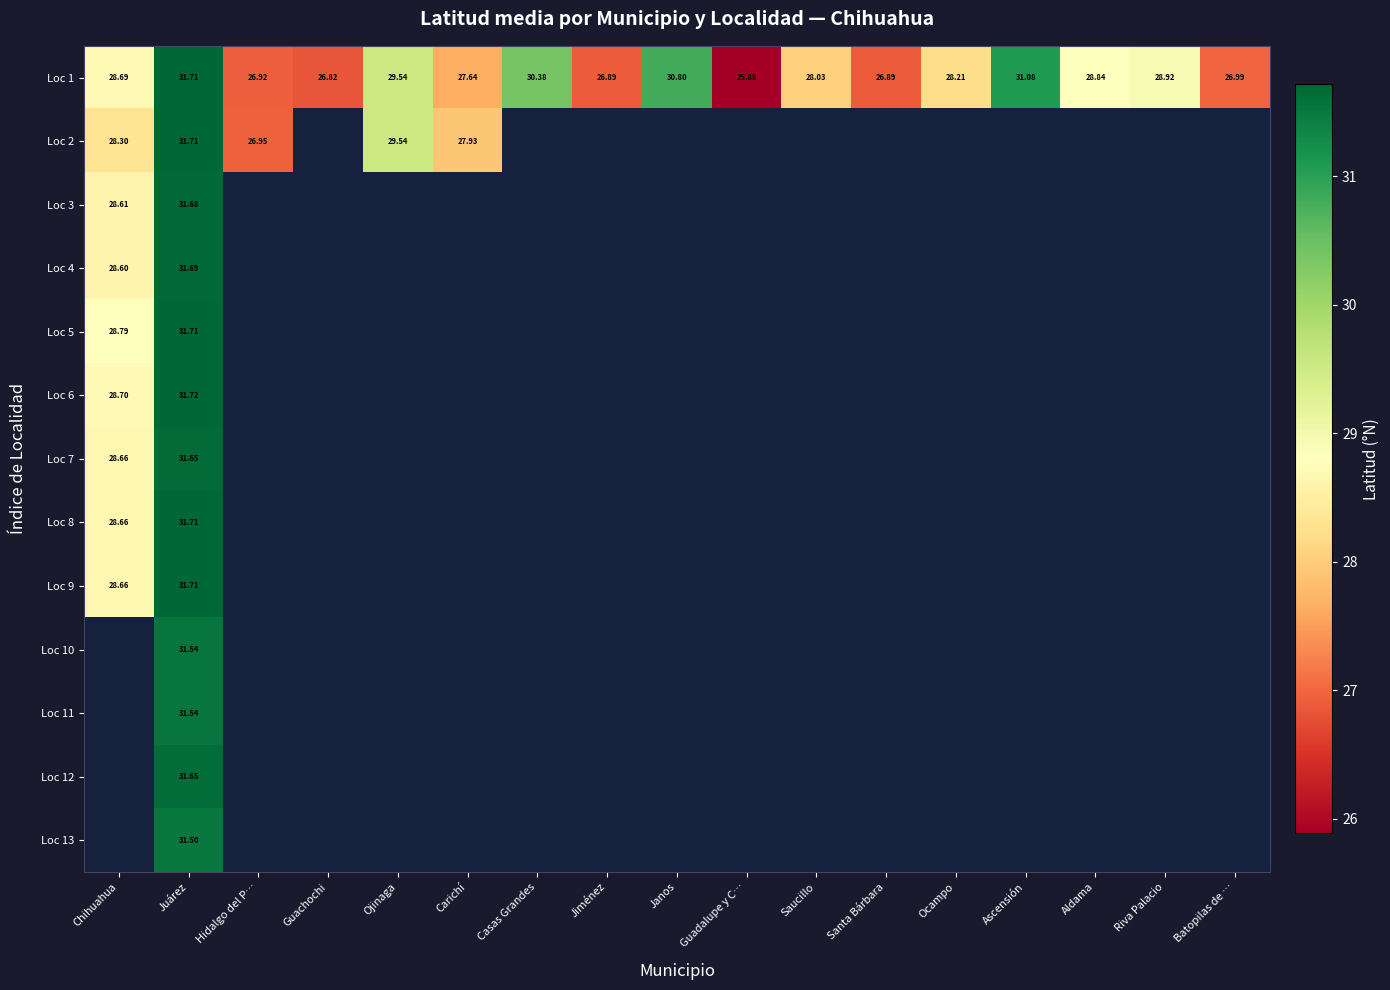

At which label is Loc 1 closest to 28?

Saucillo